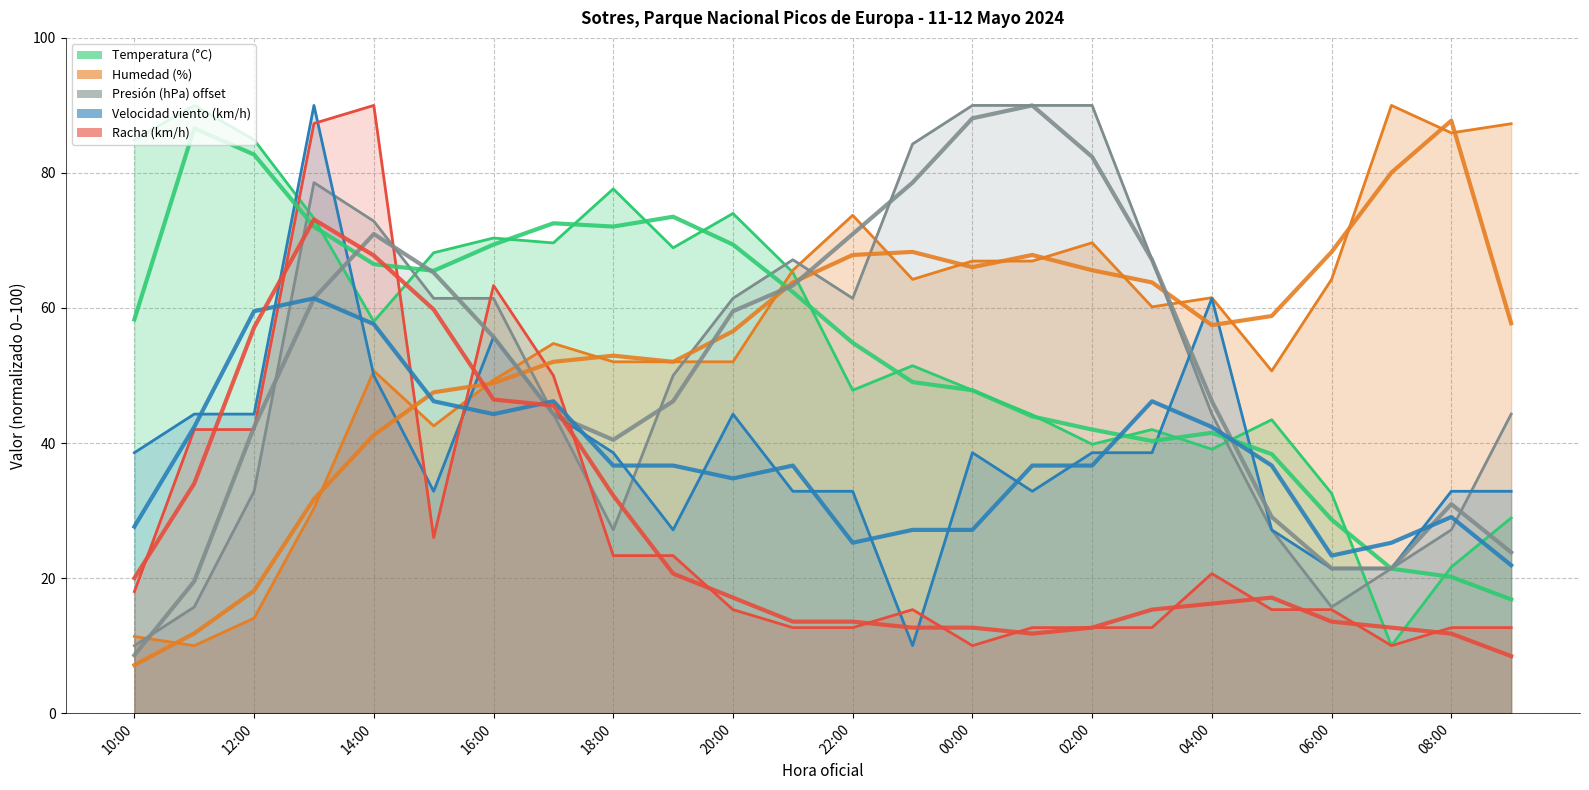

Which series has the largest range (max minus min)?

Temperatura (°C)